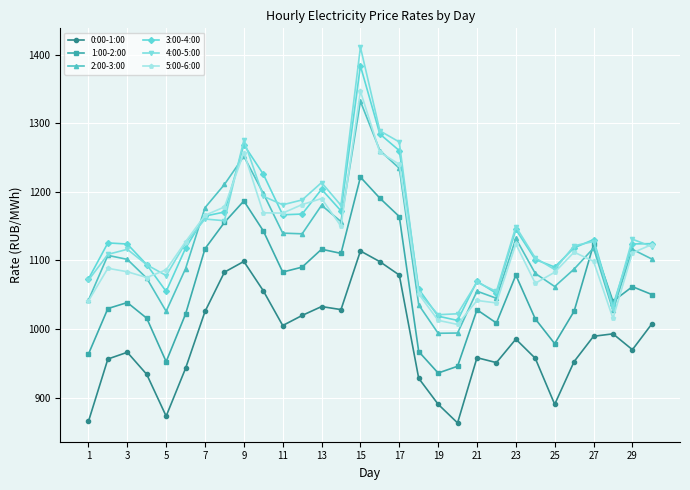

What is the value of the 0:00-1:00 point at the 28th from the left?

992.9